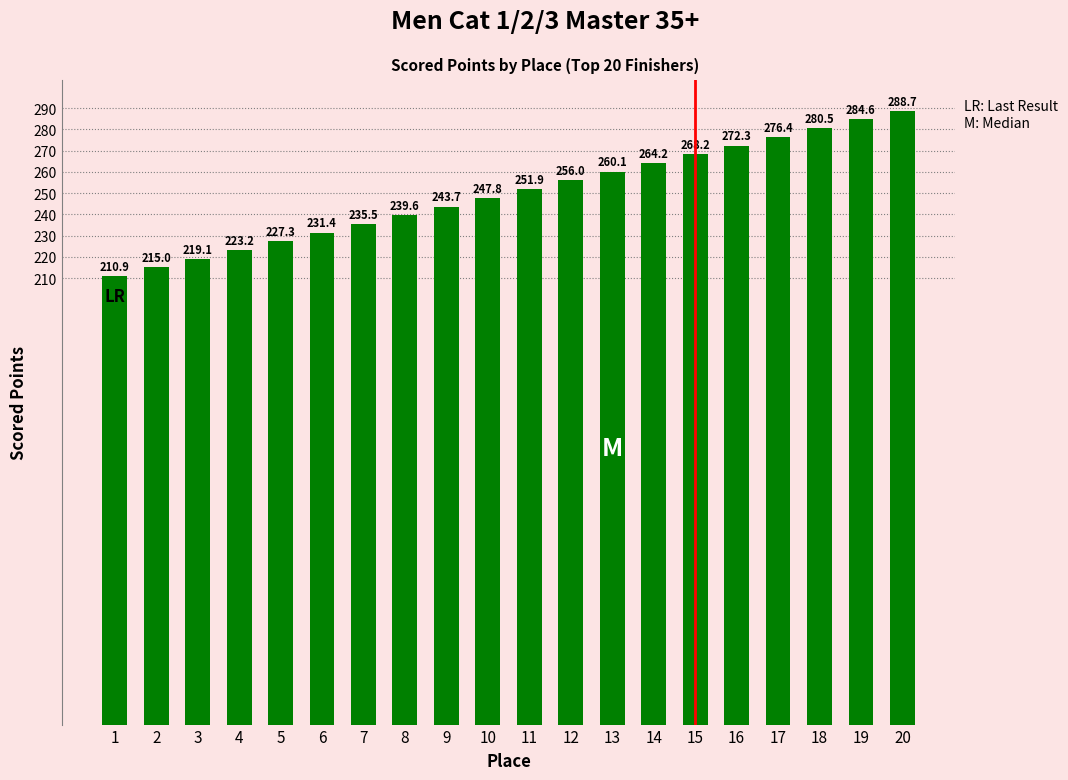

Which category has the highest value across all series?

20